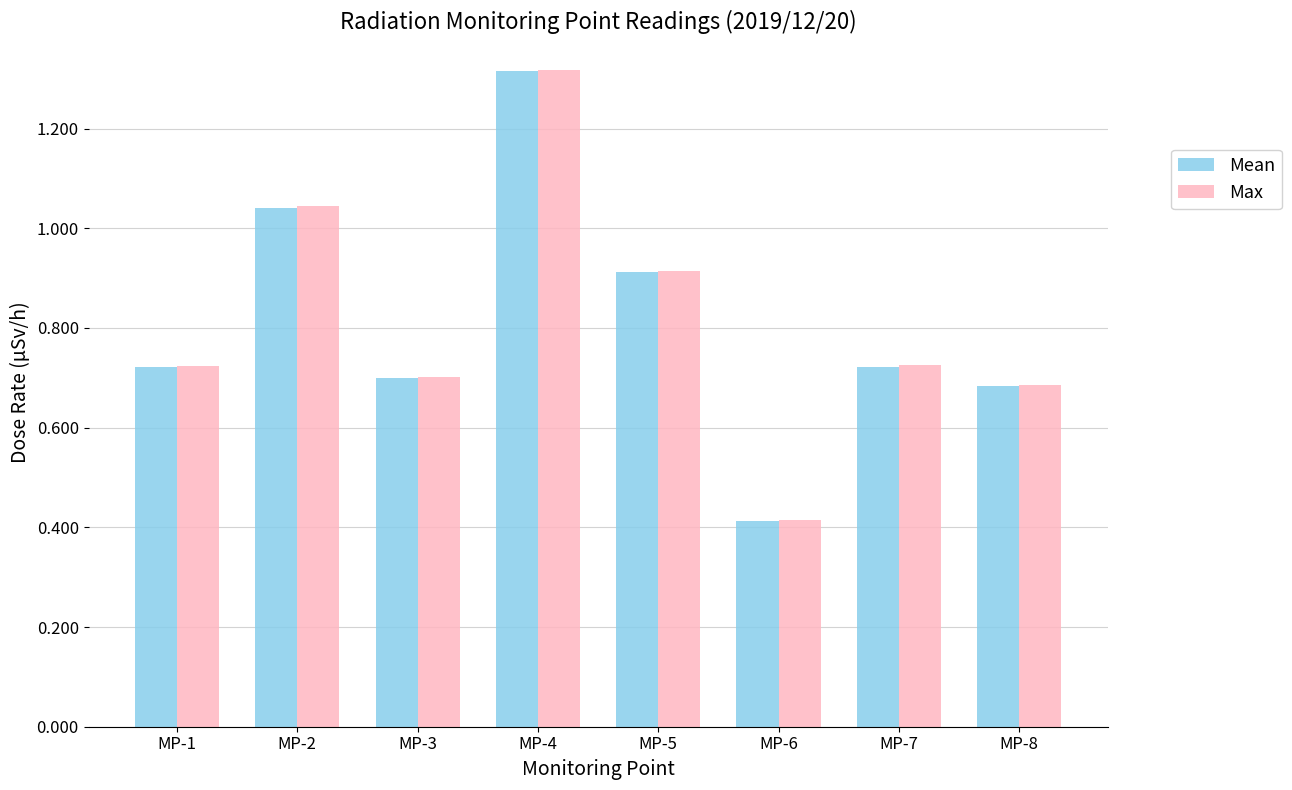

The Max series shows 0.3 at MP-8. True or false?

False